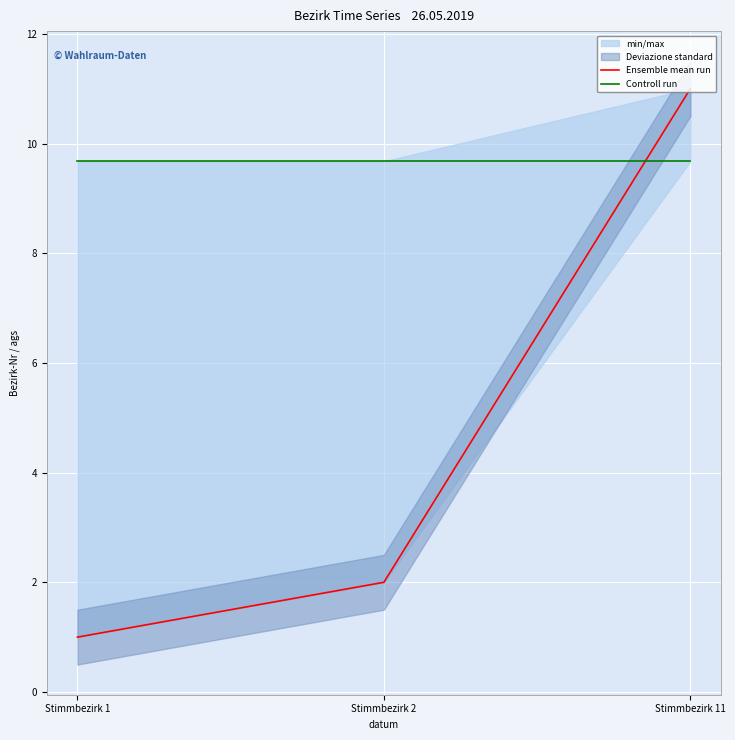

The value of Controll run at Stimmbezirk 11 is 9.7. True or false?

True